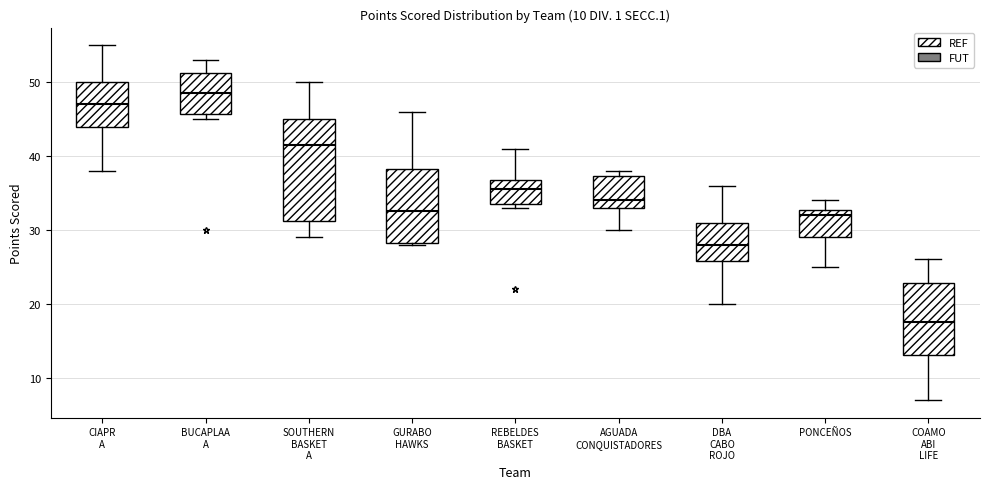

Which box's median line is the highest?

BUCAPLAA A